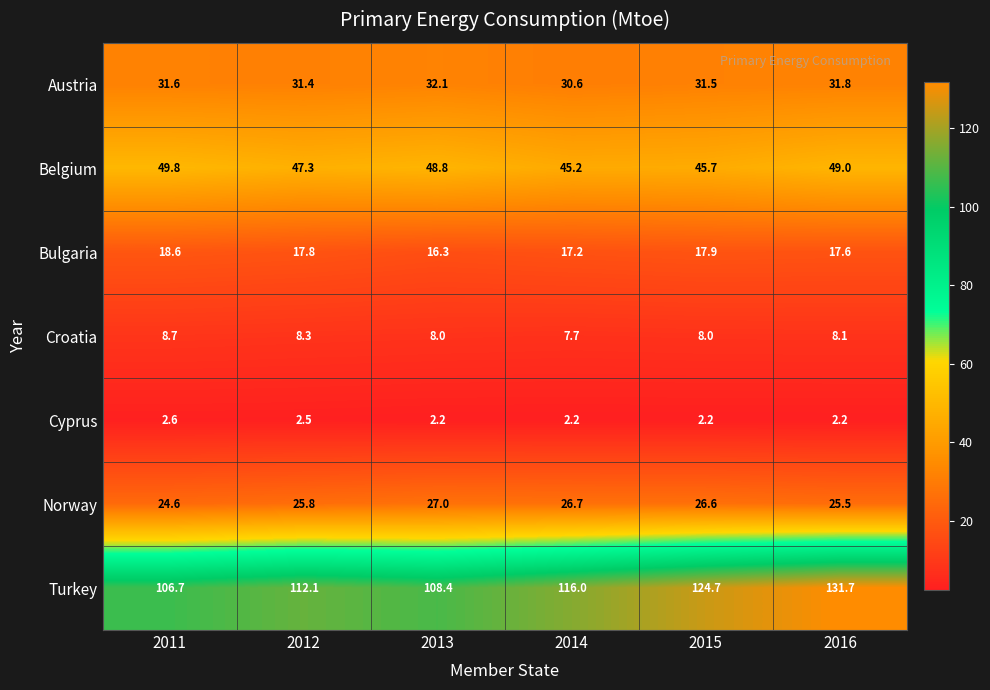

At which category does the chart reach its peak across all series?

2016